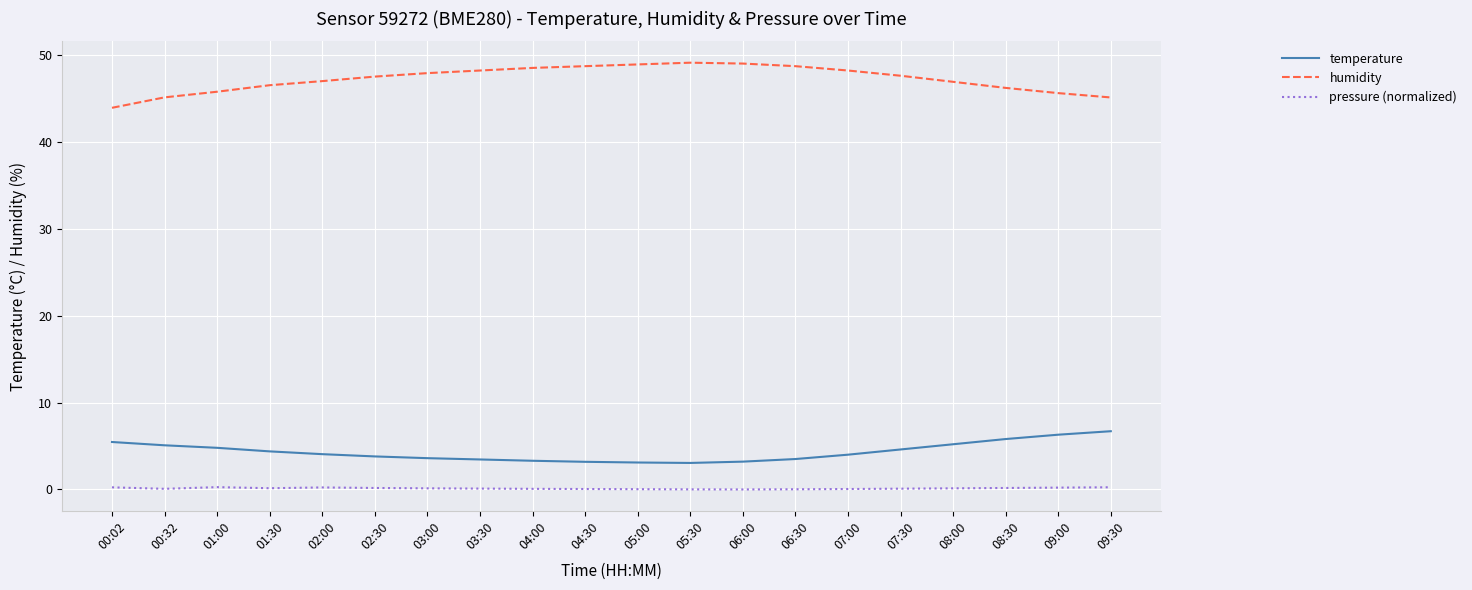

True or false: humidity and temperature cross at least once.

False